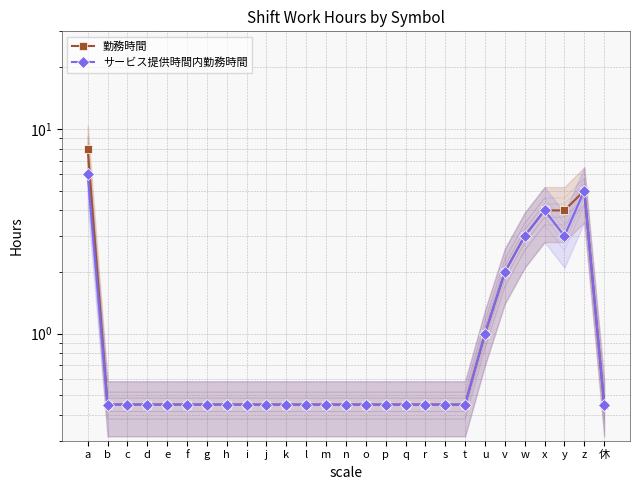

Count the number of categories in the chart.

27